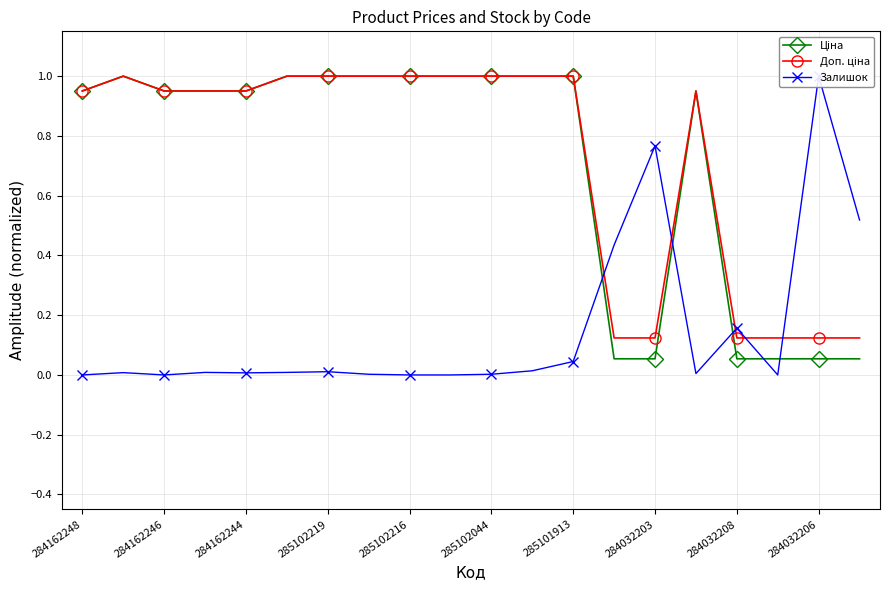

What is the average value of the Залишок series?

0.1